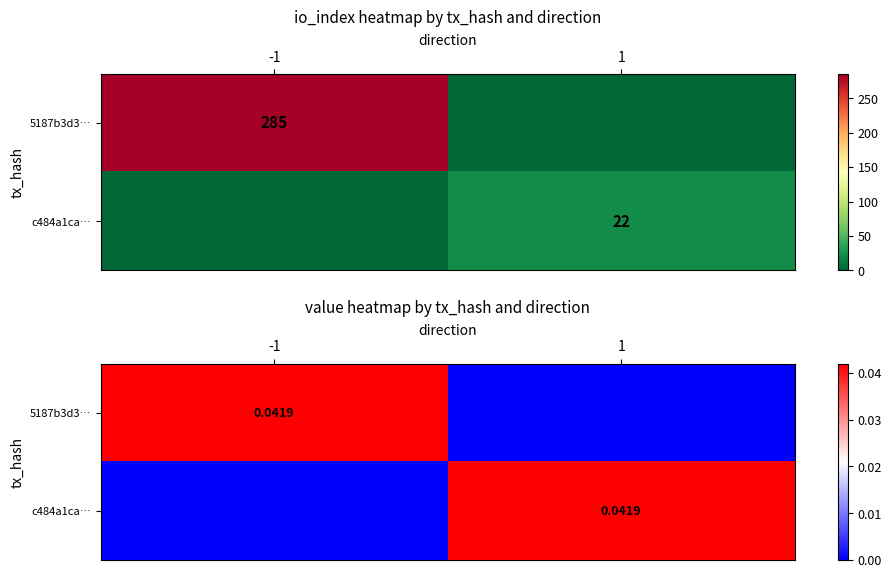

True or false: 5187b3d3… has a value of -0.0 at 1.

False